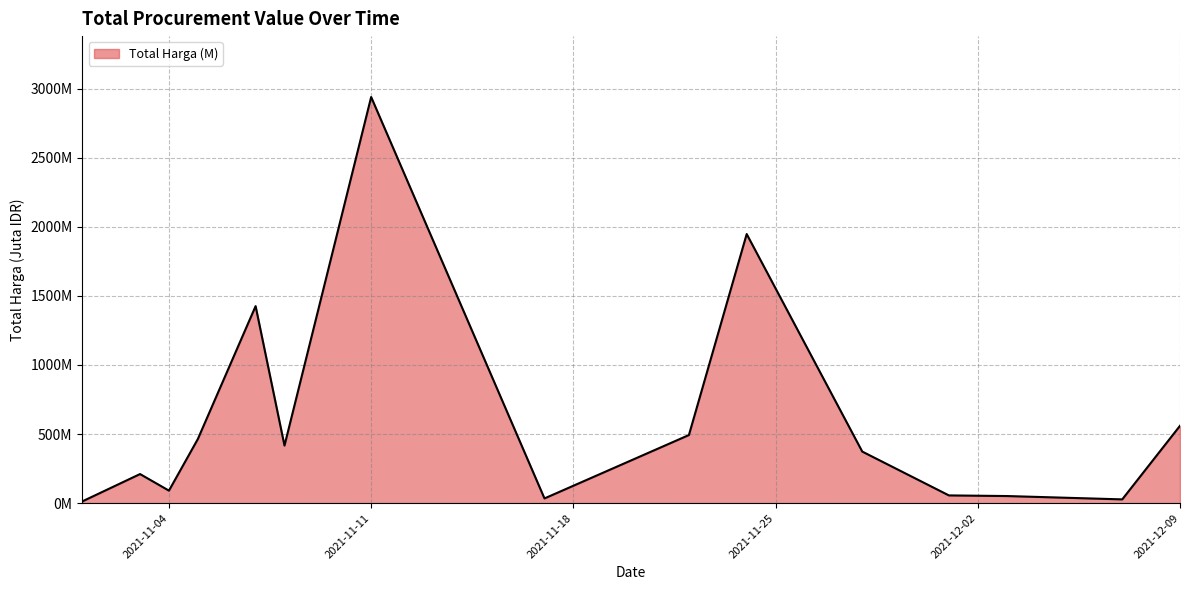

Where is the data nearest to the value 1475?

2021-11-07